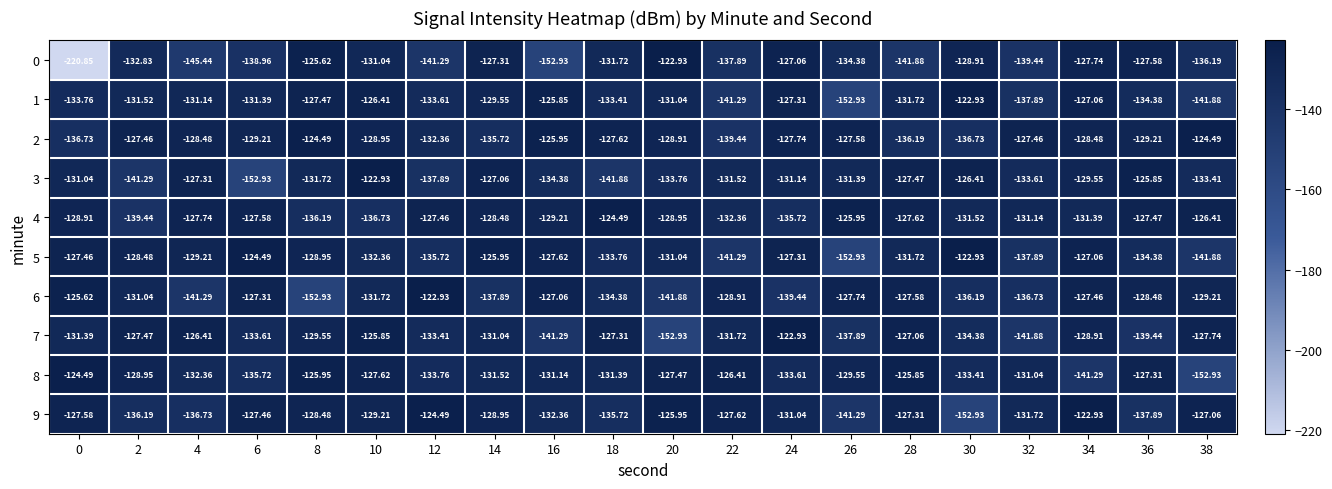

Is the value of 0 at 38 greater than the value of 2 at 4?

No